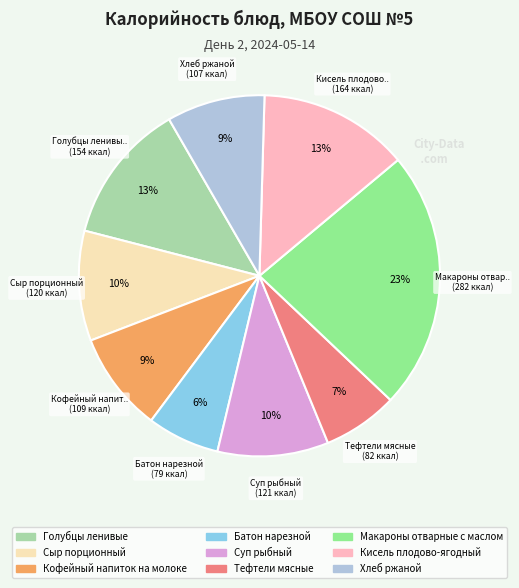

To the nearest percent, what is the average slice percentage?

11%